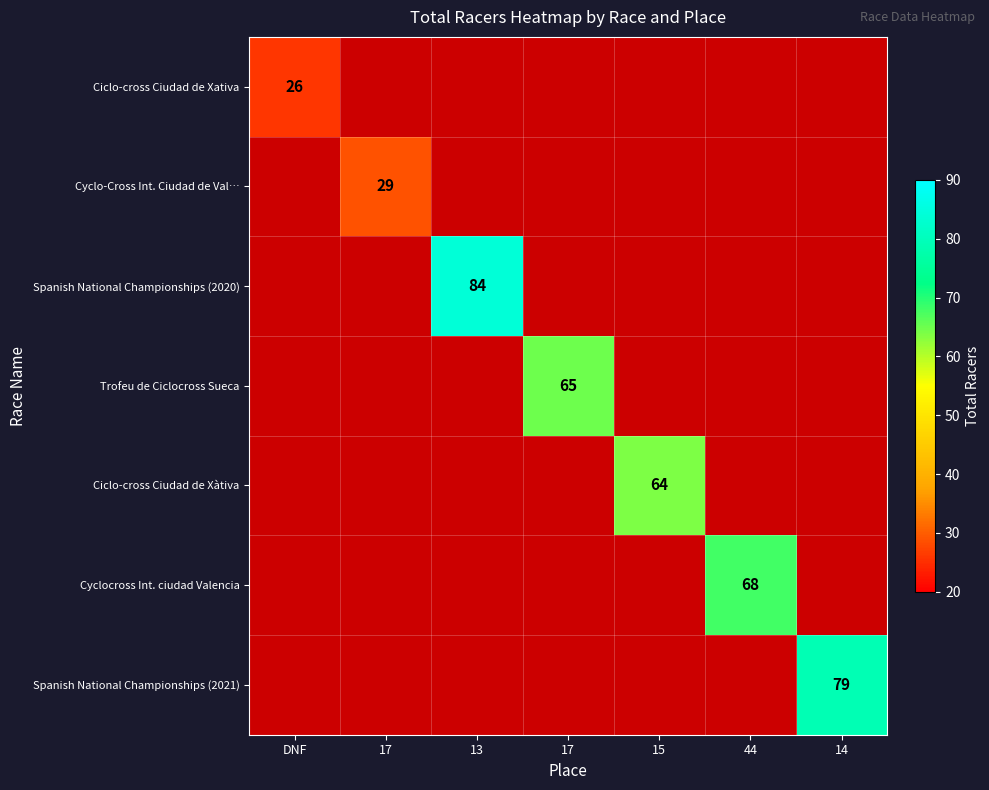

At 44, list the series in order from largest to smallest.

Ciclo-cross Ciudad de Xativa, Cyclo-Cross Int. Ciudad de Val…, Spanish National Championships (2020), Trofeu de Ciclocross Sueca, Ciclo-cross Ciudad de Xàtiva, Cyclocross Int. ciudad Valencia, Spanish National Championships (2021)